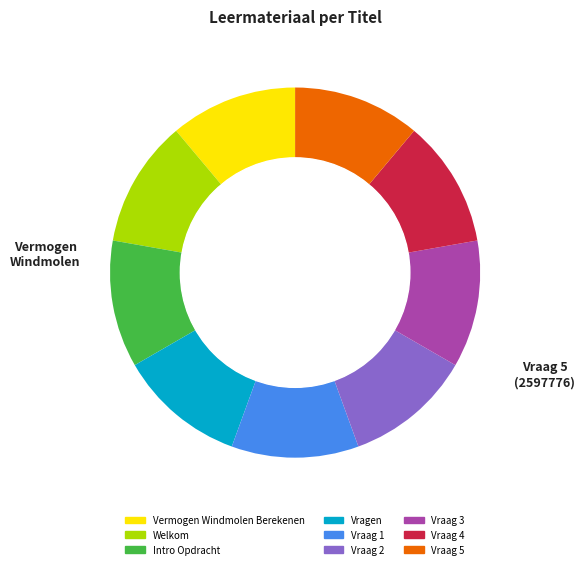

Does any single category account for the majority?

No